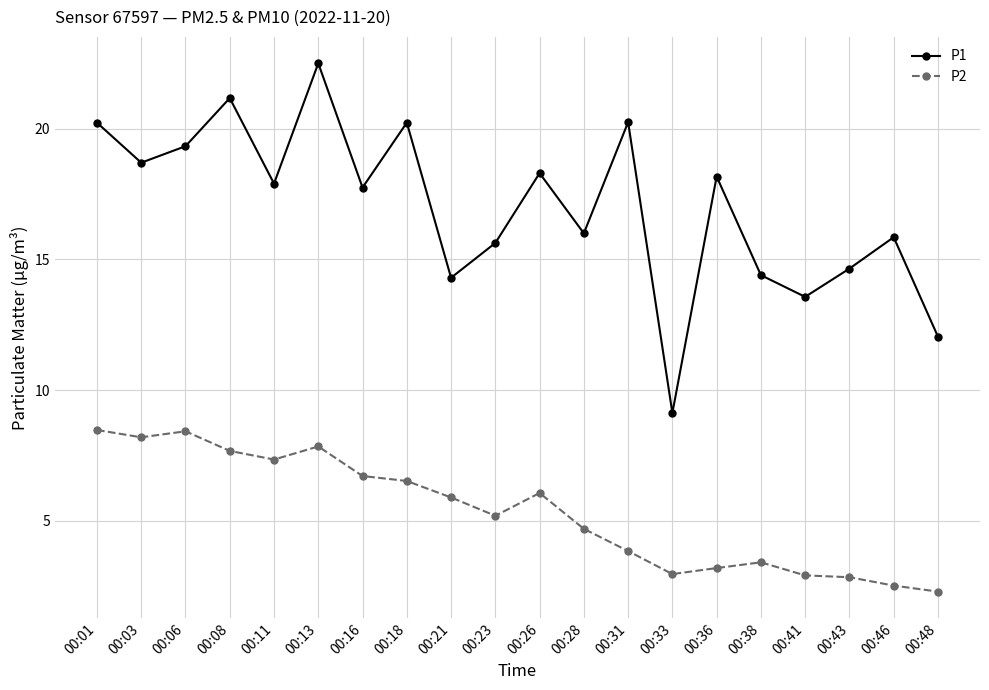

True or false: P2 and P1 cross at least once.

False